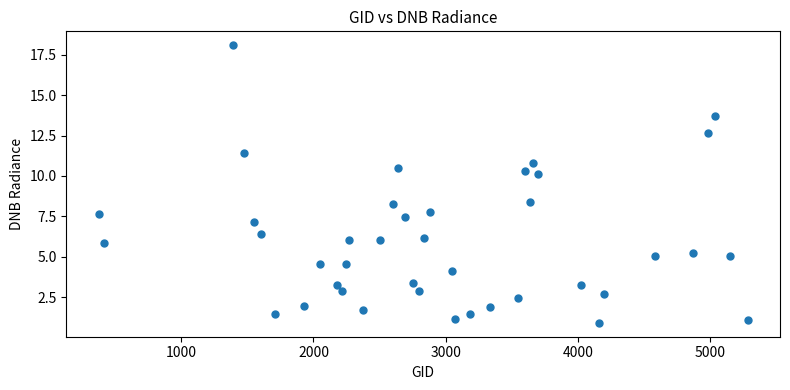

What is the range of X values (max minus min)?

4905.0